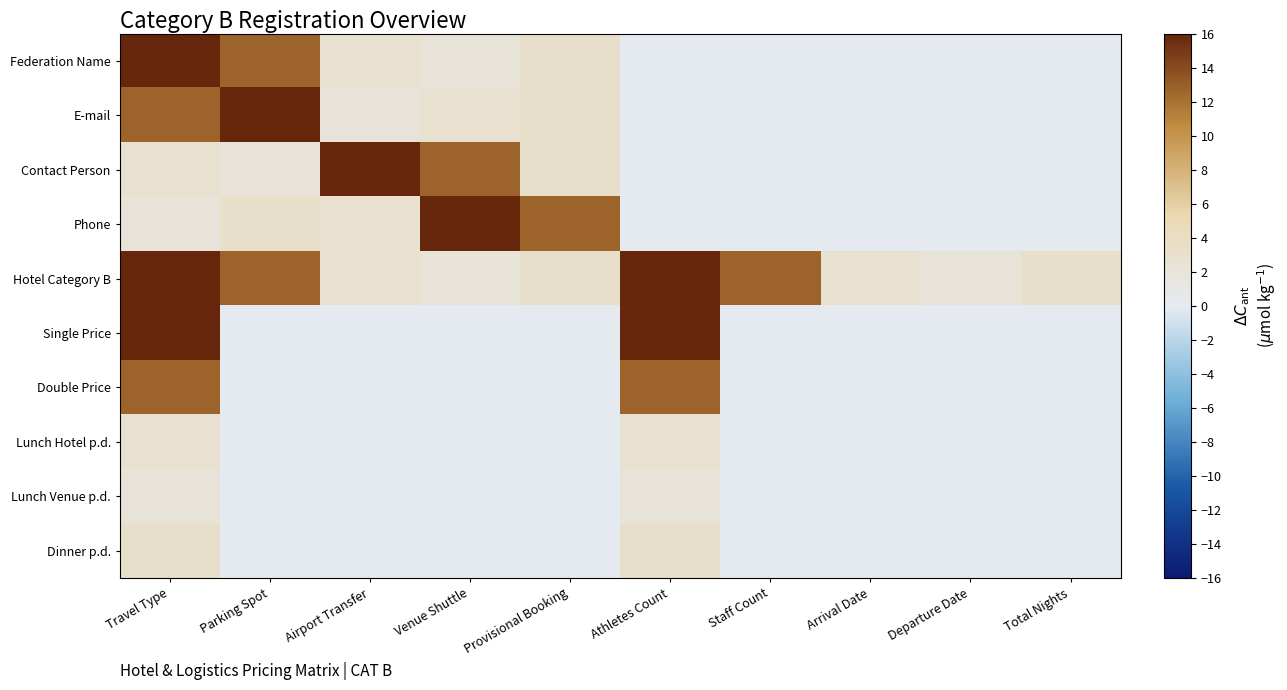

Rank the series by their maximum value, from highest to lowest.

Federation Name, E-mail, Contact Person, Phone, Hotel Category B, Single Price, Double Price, Dinner p.d., Lunch Hotel p.d., Lunch Venue p.d.